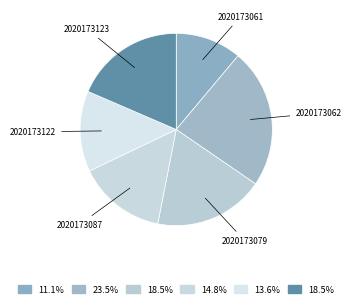

Is there a majority slice in this chart?

No